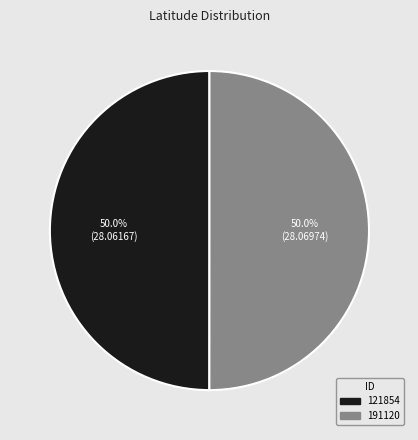

To the nearest percent, what is the average slice percentage?

50%